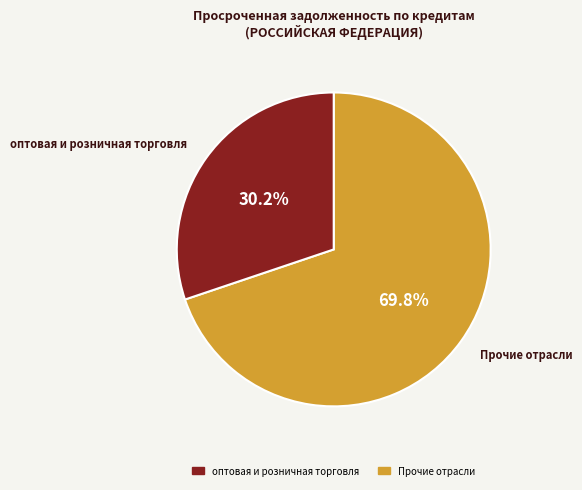

Is there any slice that represents more than half of the pie?

Yes